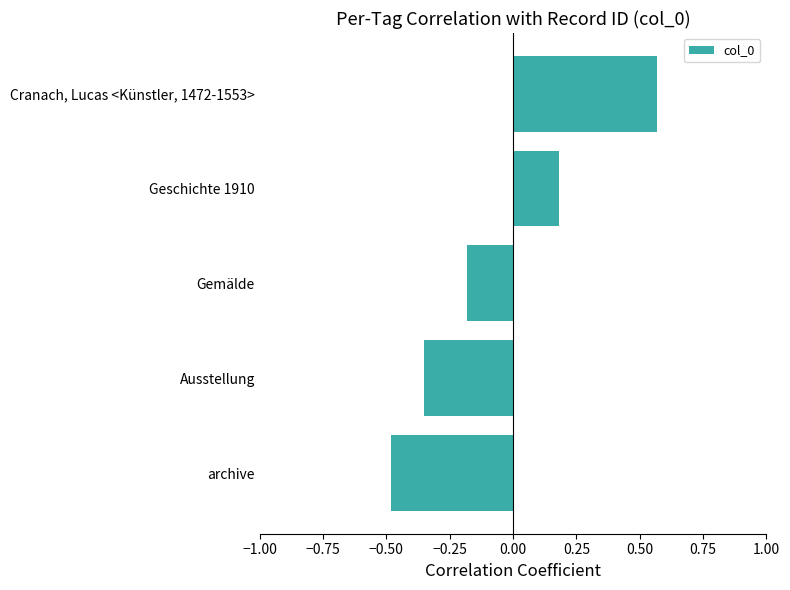

The chart shows a value of -0.1 at Ausstellung. True or false?

False